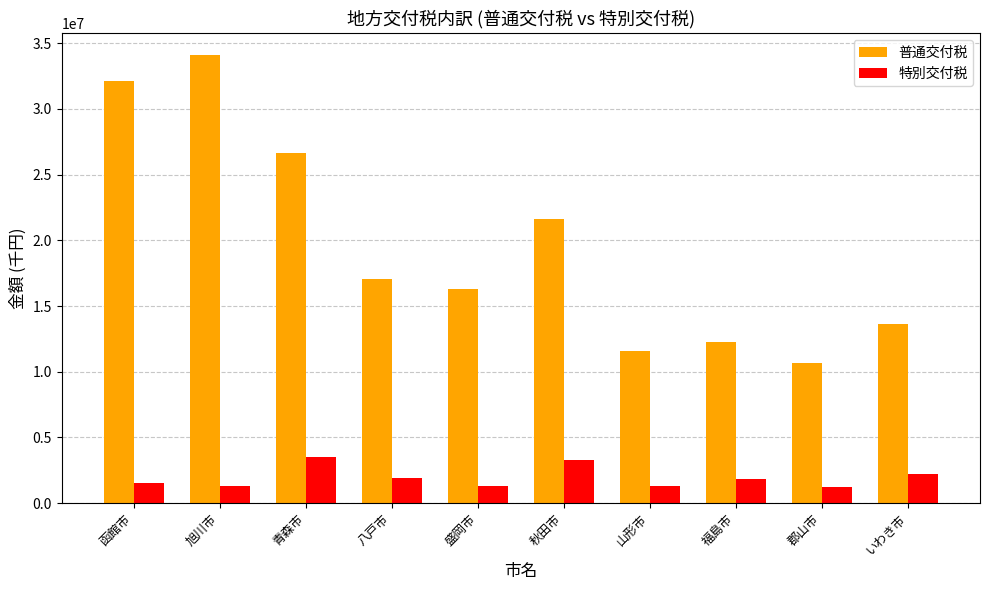

Is the value of 普通交付税 at 盛岡市 greater than the value of 特別交付税 at 福島市?

Yes